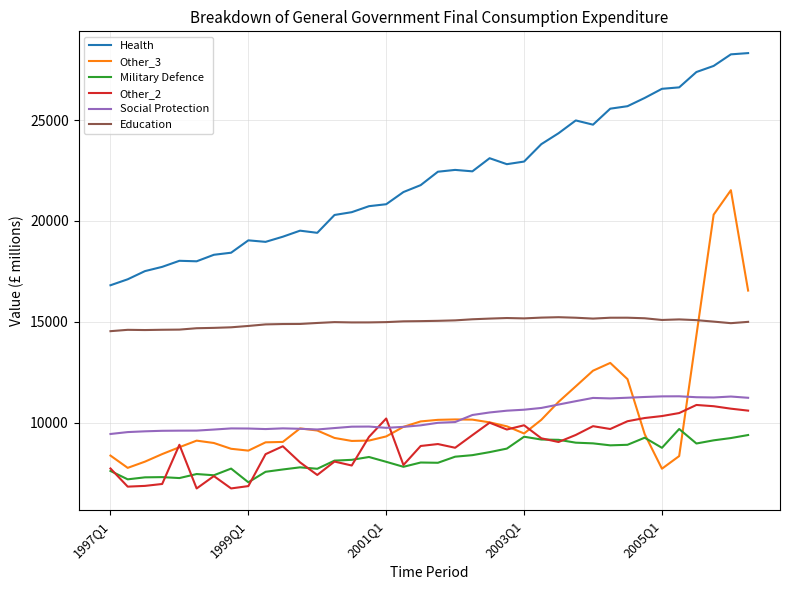

Which series has the largest total across all categories?

Health